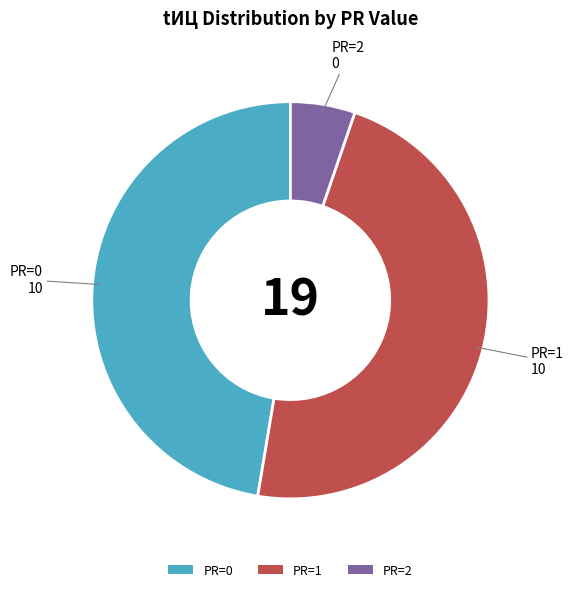

Between PR=1 and PR=2, which is larger?

PR=1